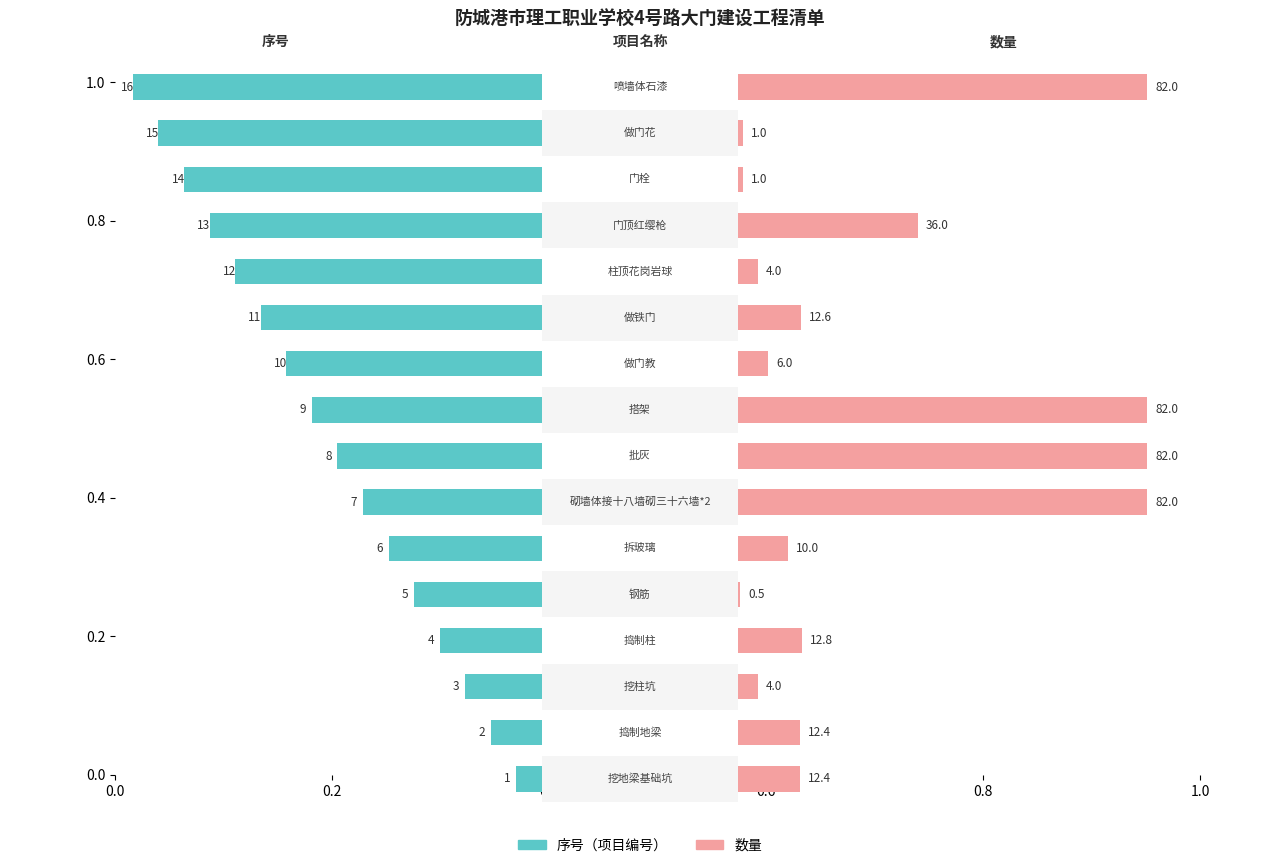

Reading left to right, what are all the values shown in this chart?

序号: 1.0	2.0	3.0	4.0	5.0	6.0	7.0	8.0	9.0	10.0	11.0	12.0	13.0	14.0	15.0	16.0
数量: 12.4	12.4	4.0	12.8	0.5	10.0	82.0	82.0	82.0	6.0	12.6	4.0	36.0	1.0	1.0	82.0